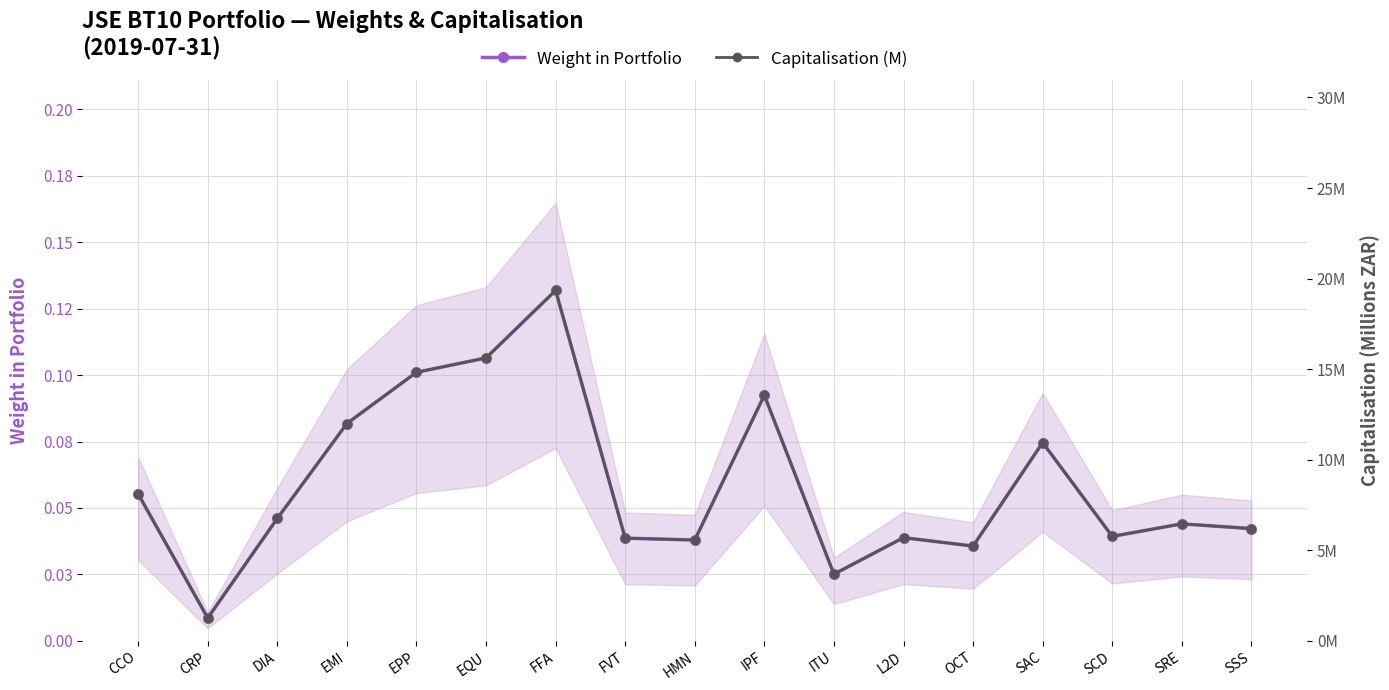

Reading right to left, transcribe all the data shown in this chart.

Weight in Portfolio: 0.0	0.0	0.0	0.1	0.0	0.0	0.0	0.1	0.0	0.0	0.1	0.1	0.1	0.1	0.0	0.0	0.1
Capitalisation (M): 6.2	6.5	5.8	10.9	5.2	5.7	3.7	13.6	5.6	5.7	19.3	15.6	14.8	12.0	6.8	1.3	8.1